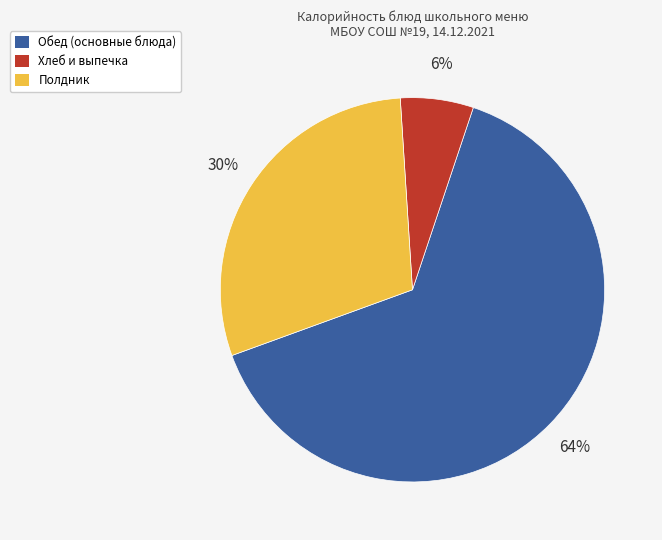

To the nearest percent, what is the difference between the largest and smallest slice percentages?

58%